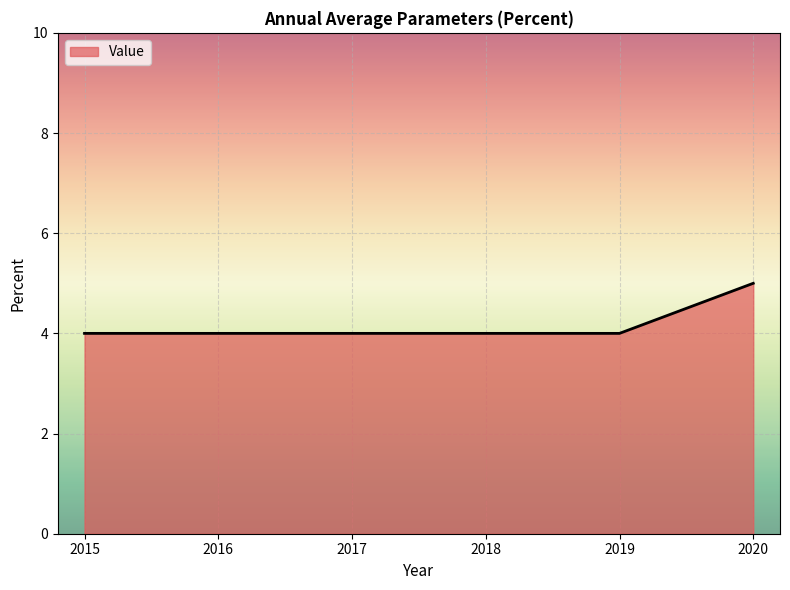

Is it true that the value at 2020 is 5?

True